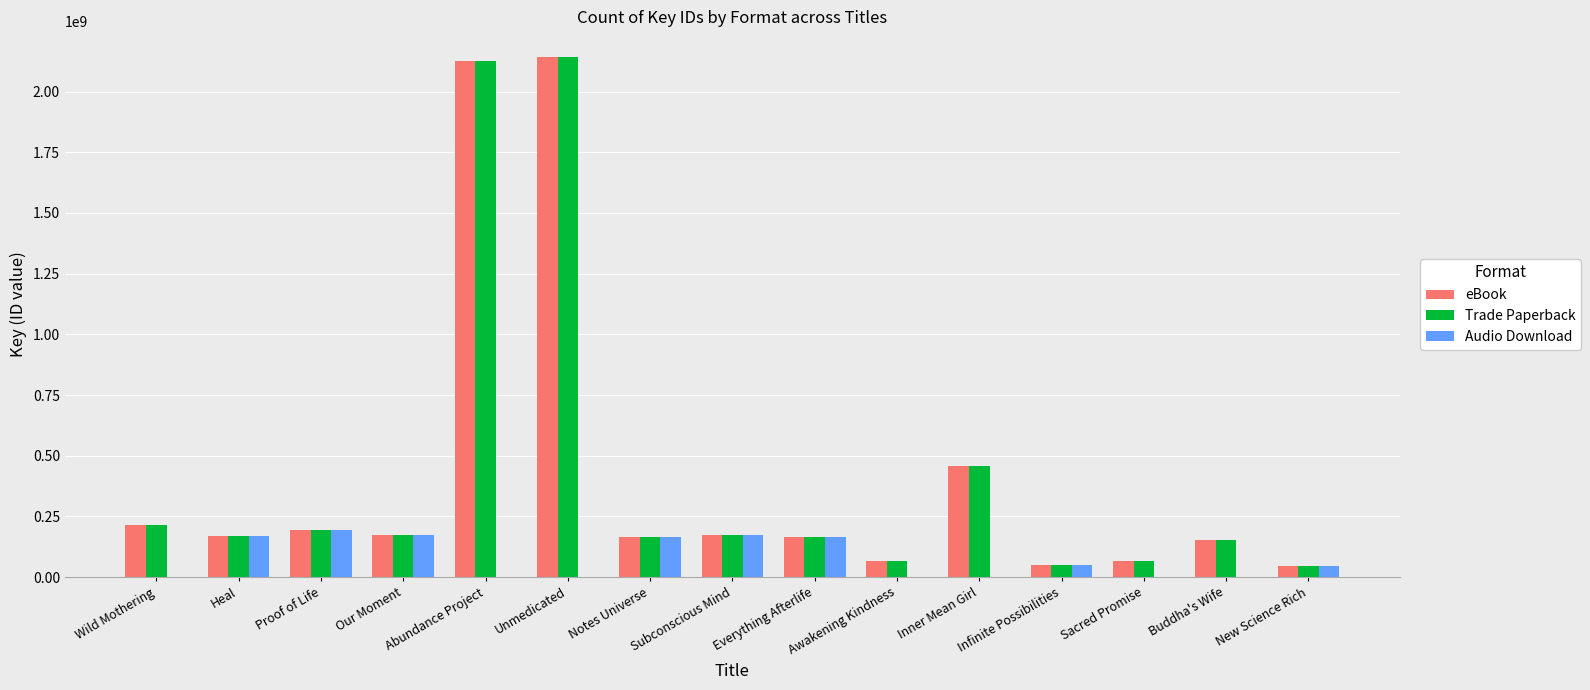

What is the average value of the Trade Paperback series?

423479837